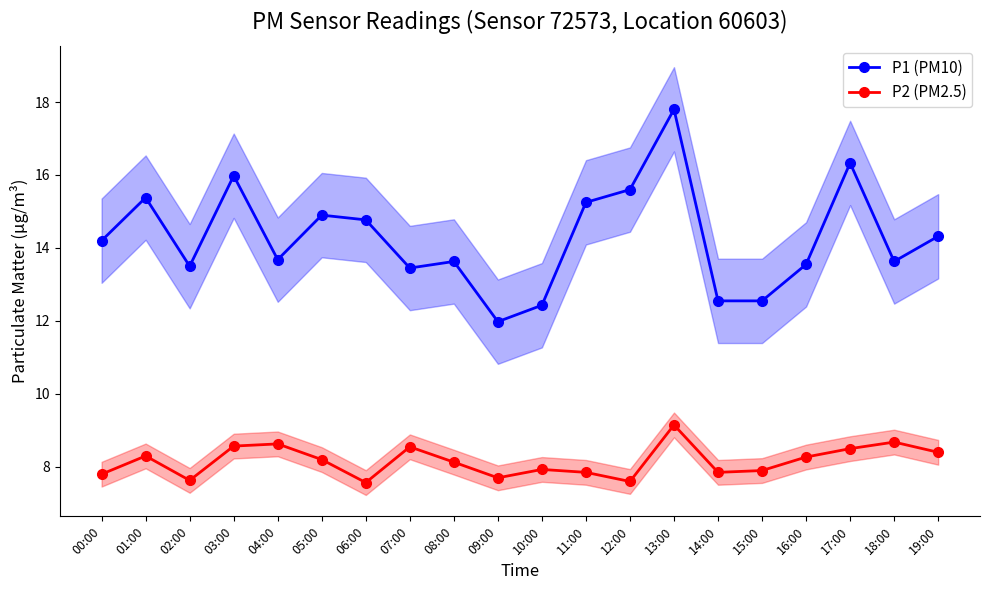

At how many categories does at least one series exceed 10?

20